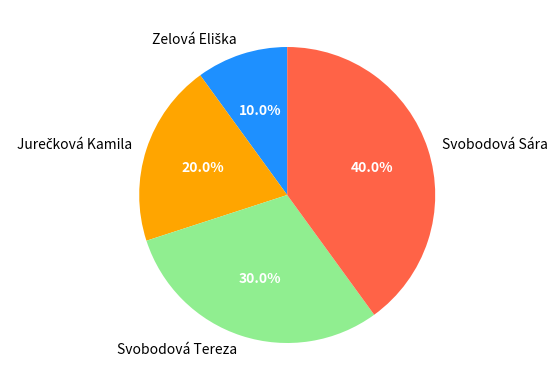

What is the largest slice in the pie chart?

Svobodová Sára